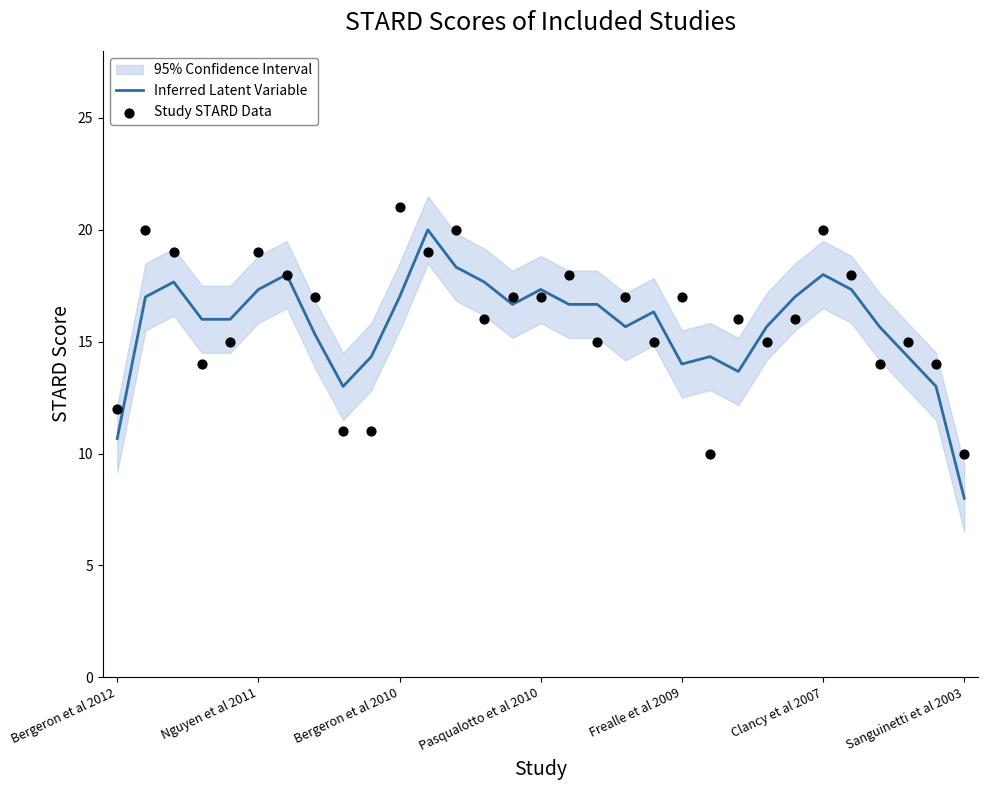

Which category has the lowest value in the Inferred Latent Variable series?

Sanguinetti et al 2003